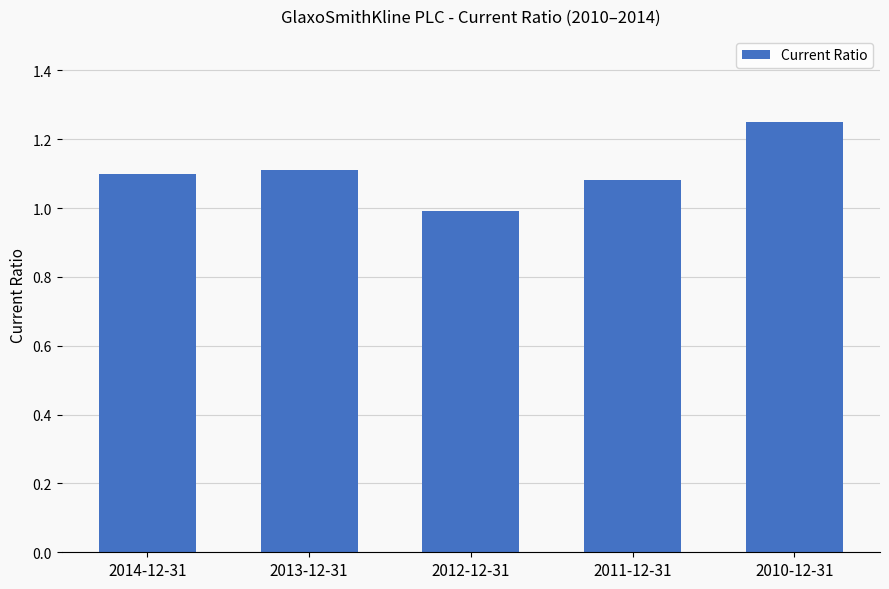

Which has a higher value, 2010-12-31 or 2014-12-31?

2010-12-31